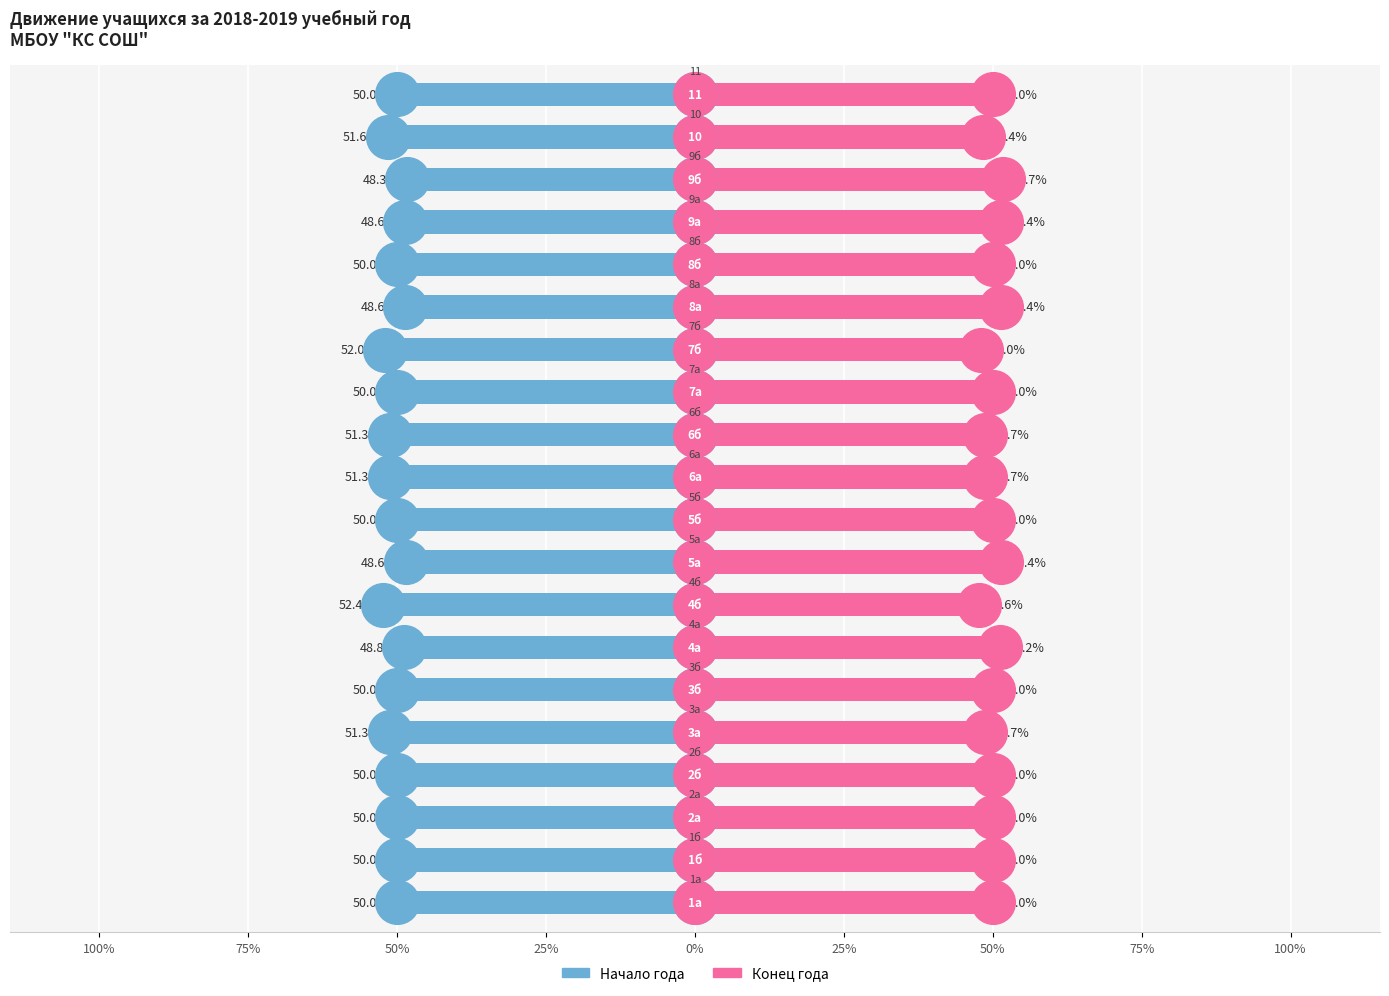

Is the value of Начало года at 10 greater than the value of Конец года at 0%?

No